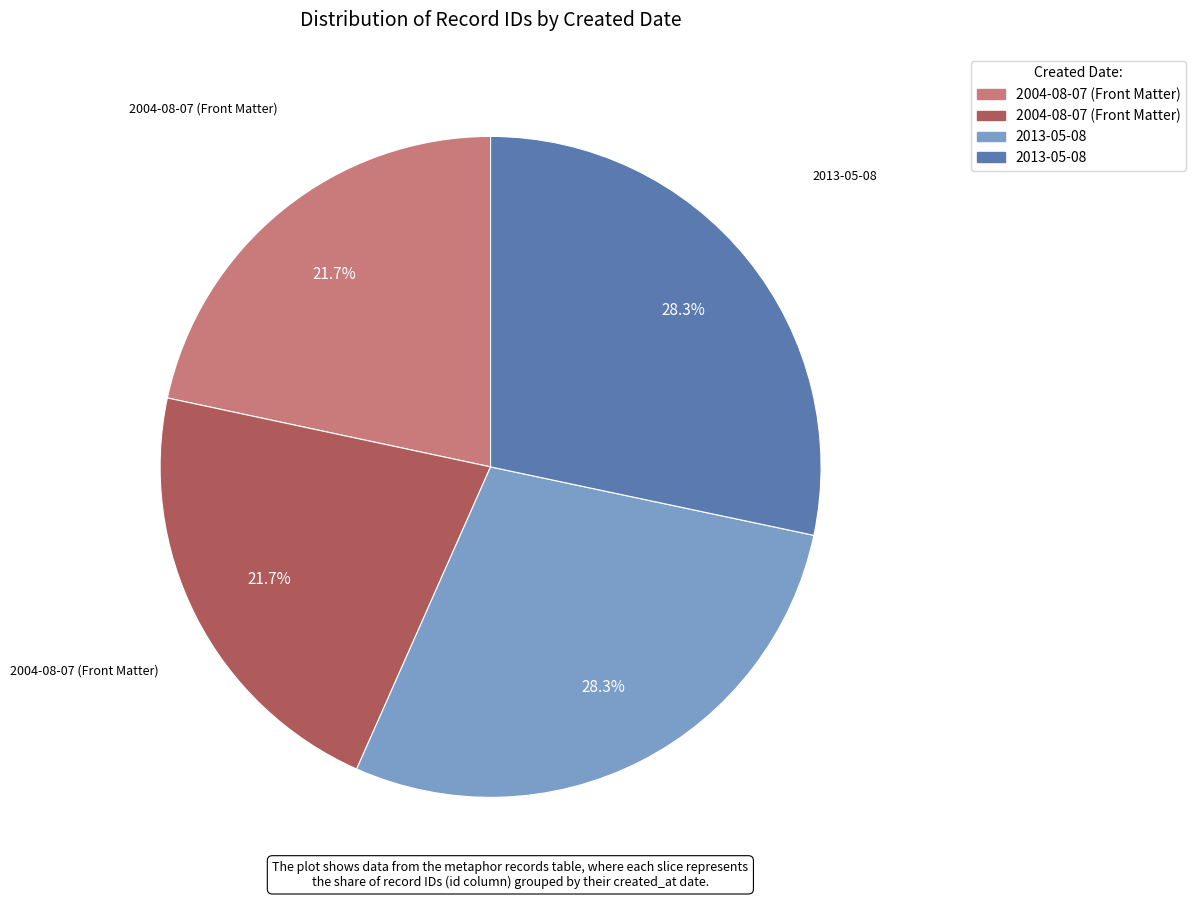

Is there any slice that represents more than half of the pie?

No